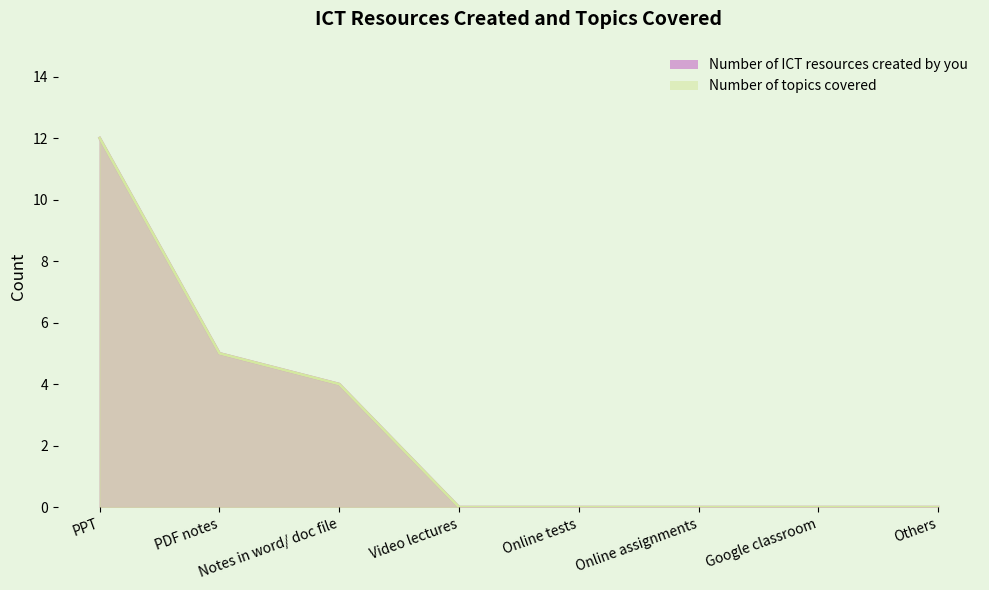

What is the value of the Number of ICT resources created by you point at the 3rd from the left?

4